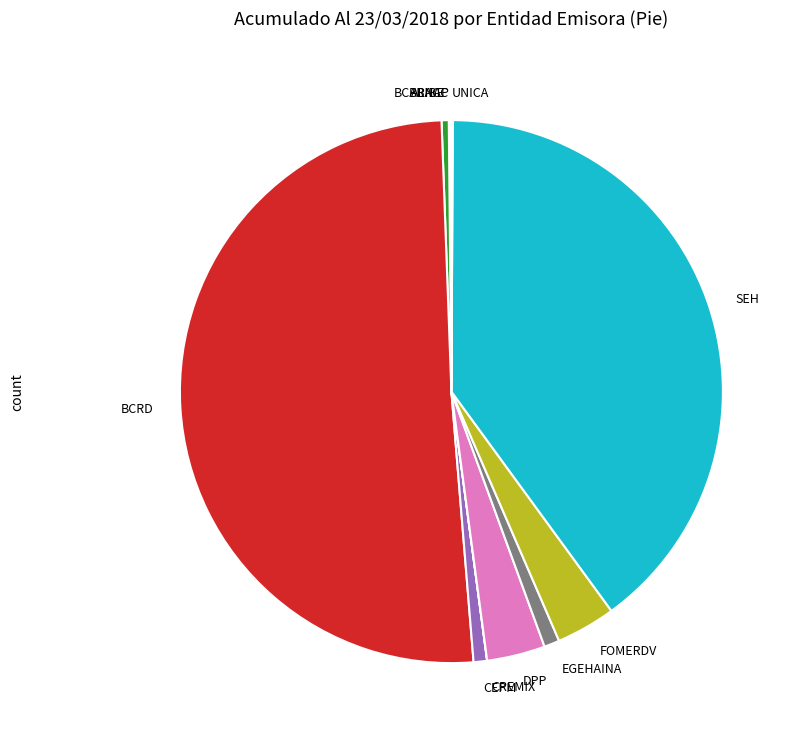

Between SEH and DPP, which is larger?

SEH